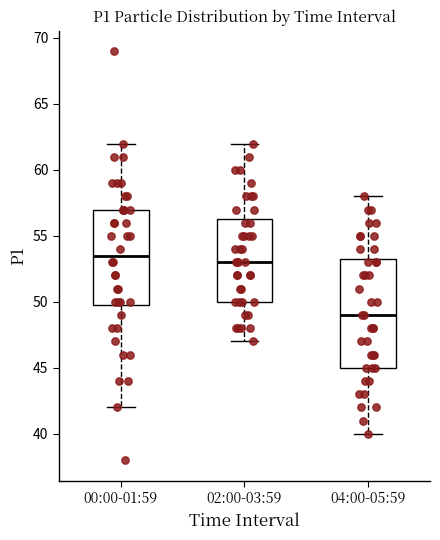

Comparing the boxes themselves (not the whiskers), which one is the tallest?

04:00-05:59